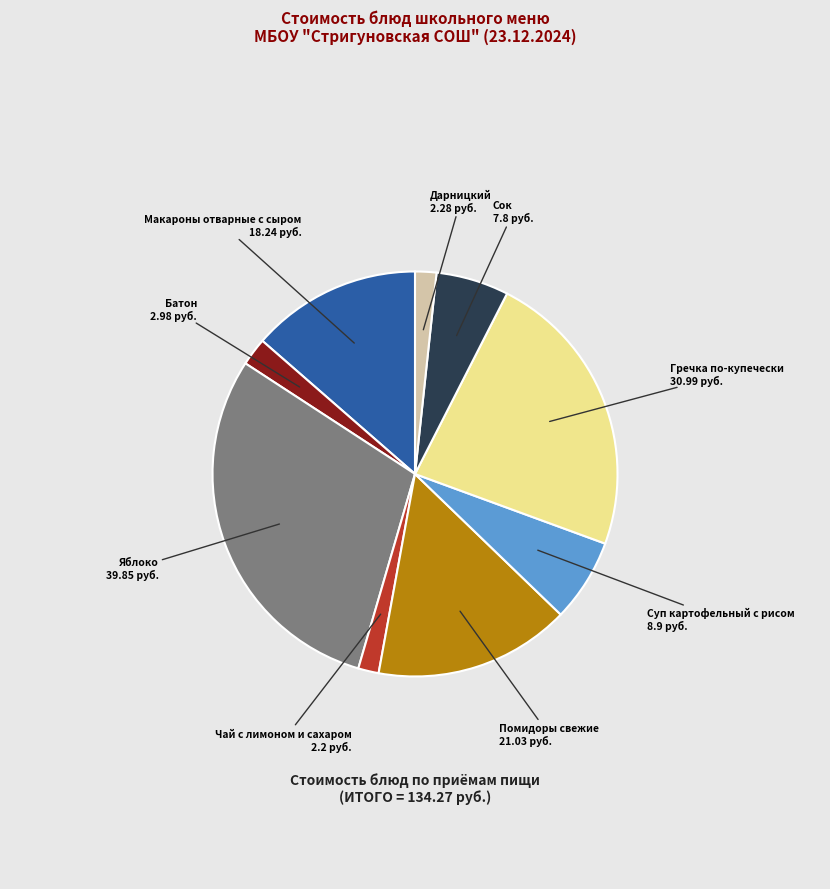

Is there any slice that represents more than half of the pie?

No